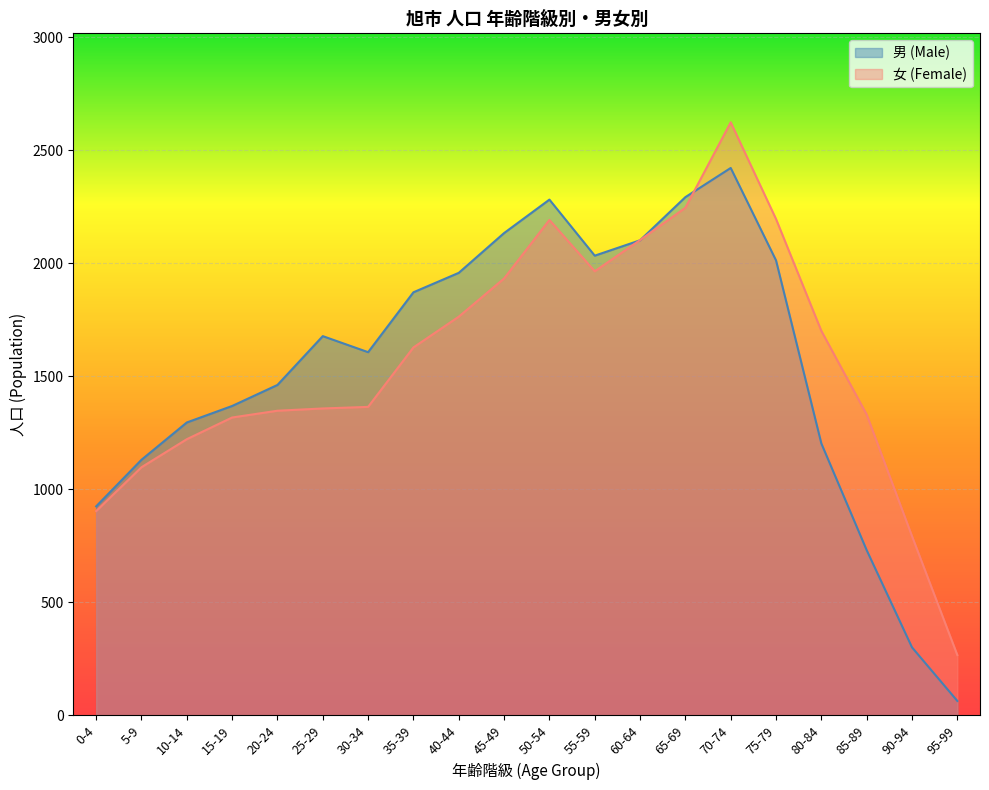

How many interior local valleys does the 男 (Male) series have?

2